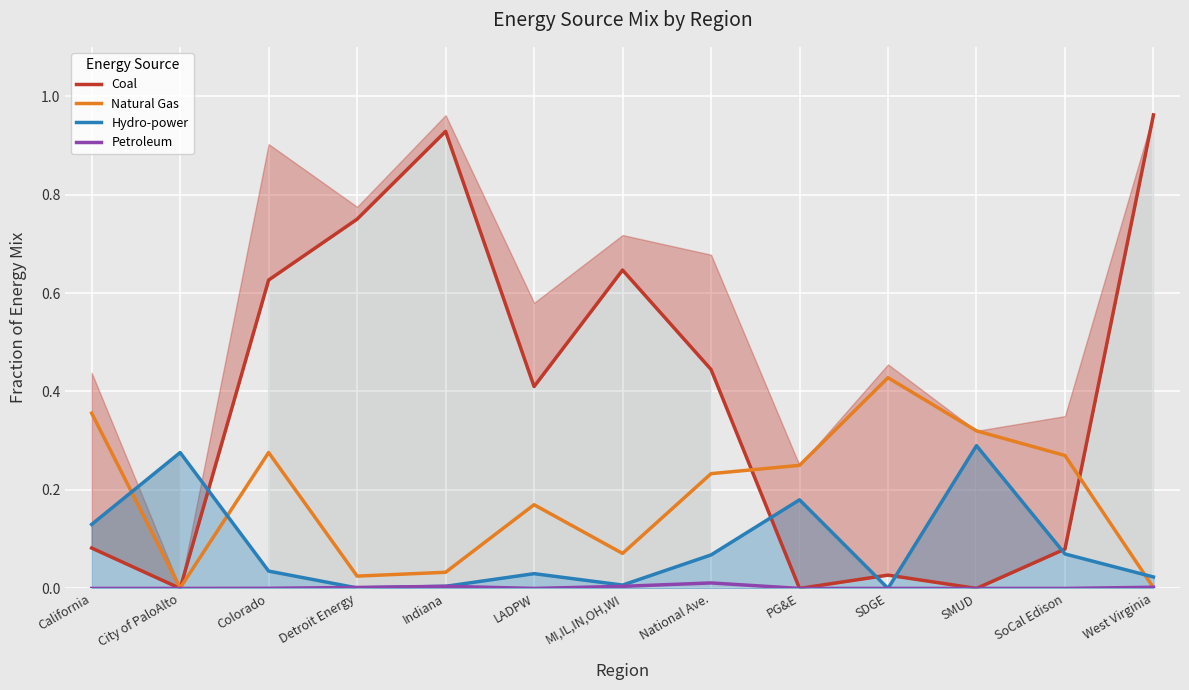

In Natural Gas, how many points are higher than both neighbors (excluding endpoints)?

3